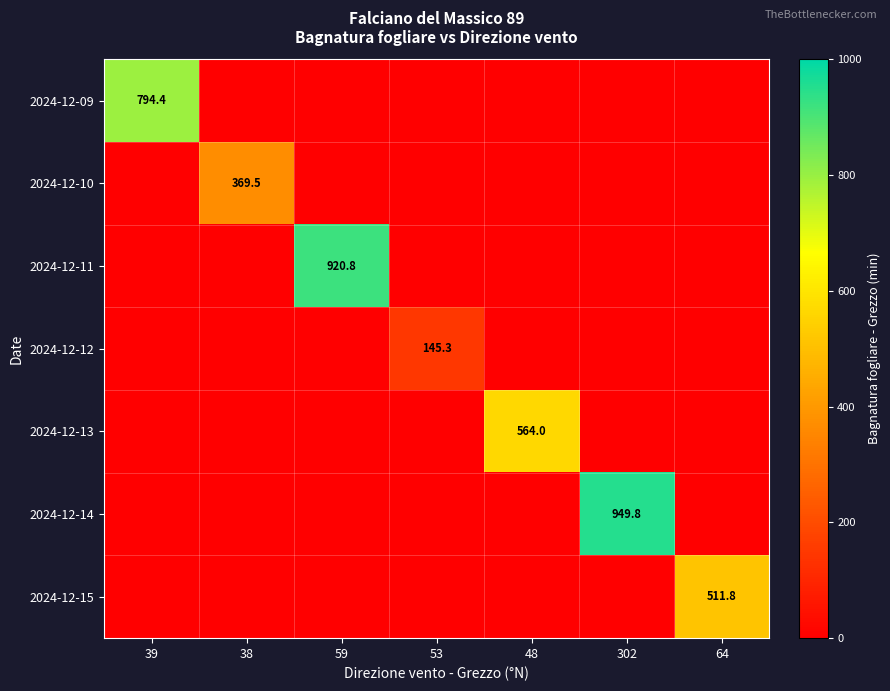

List the labels in order of 2024-12-09 value, largest first.

39, 38, 59, 53, 48, 302, 64